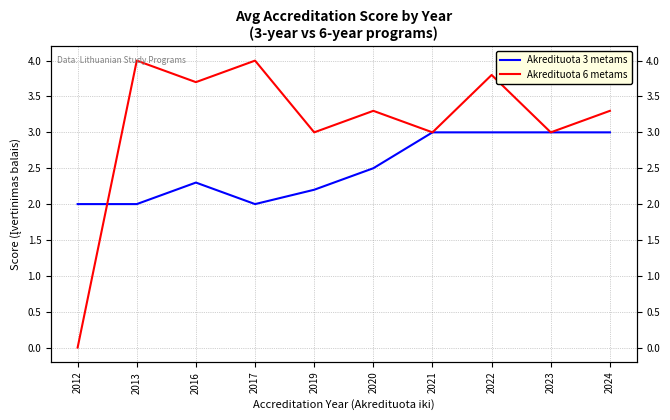

The value of Akredituota 6 metams at 2012 is 0.0. True or false?

True